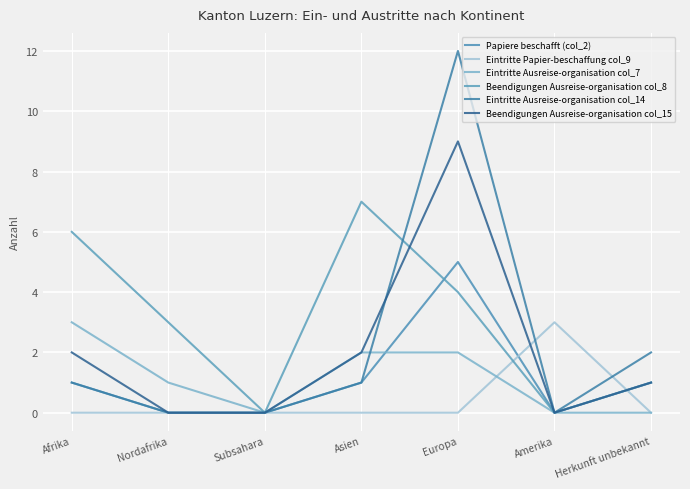

What is the difference between the maximum and second lowest values in the Papiere beschafft (col_2) series?

5